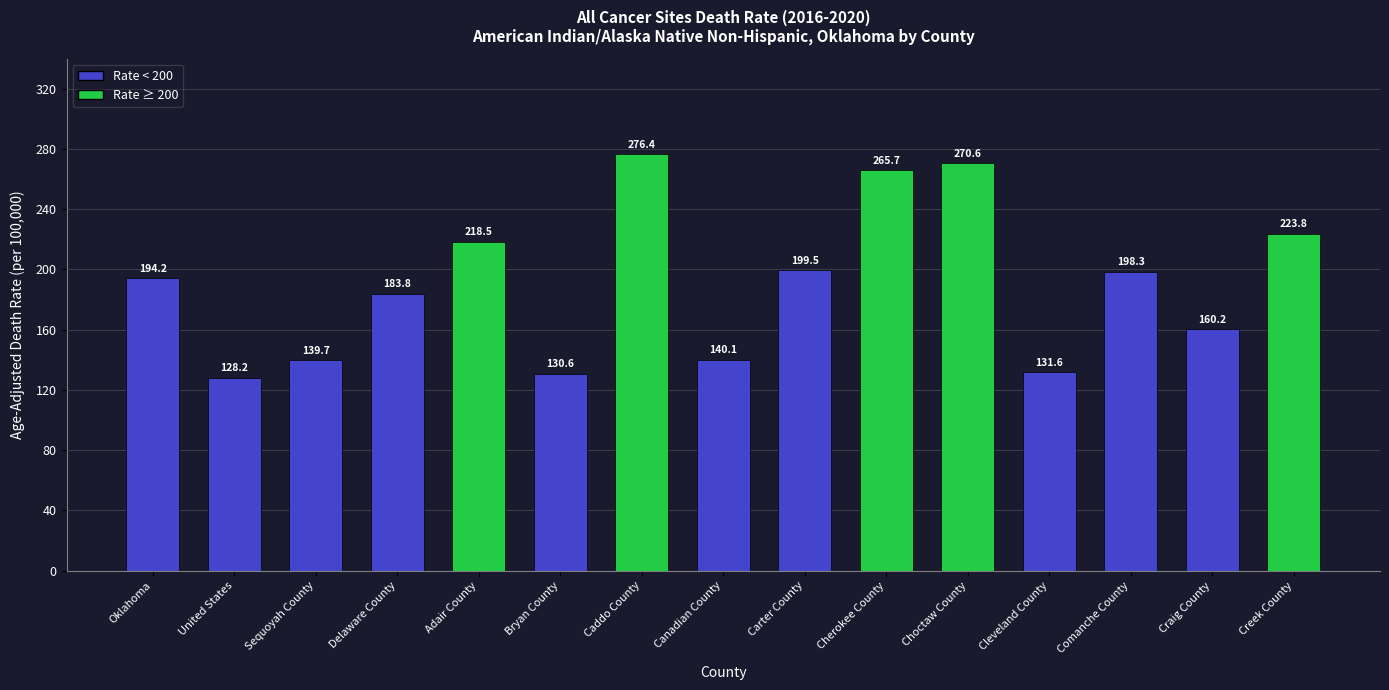

What is the minimum value shown in the chart?

128.2